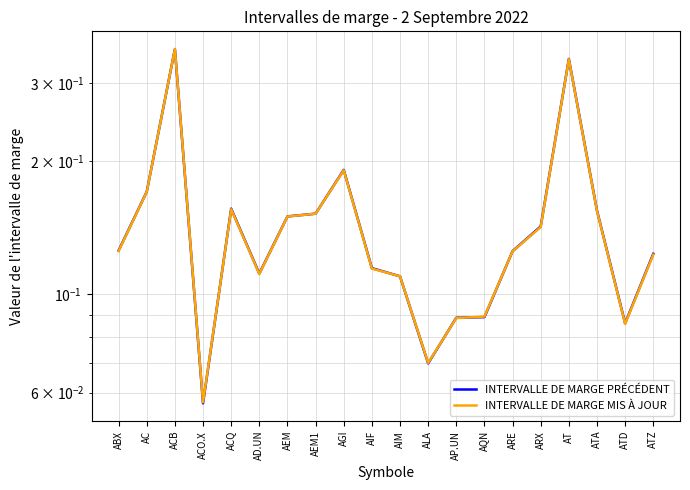

Which series changed the most between AD.UN and AIM?

INTERVALLE DE MARGE PRÉCÉDENT